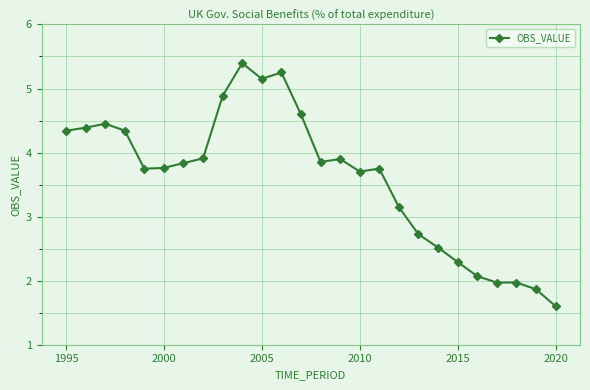

What is the maximum value shown in the chart?

5.4